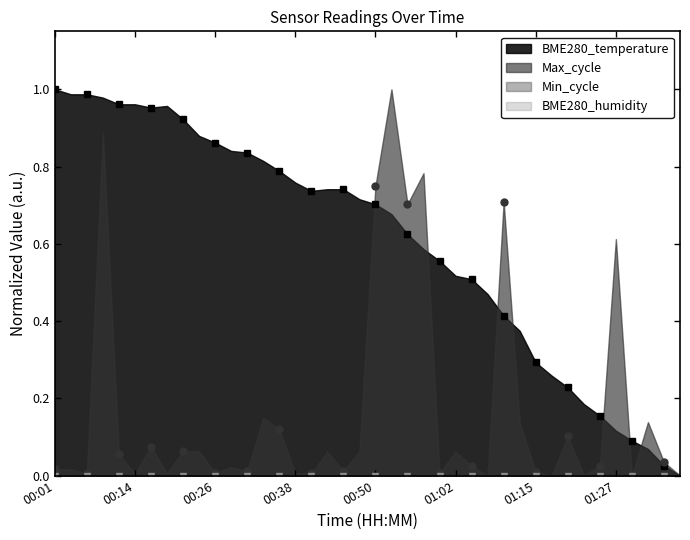

True or false: BME280_temperature has more than 0 points higher than both neighbors.

True